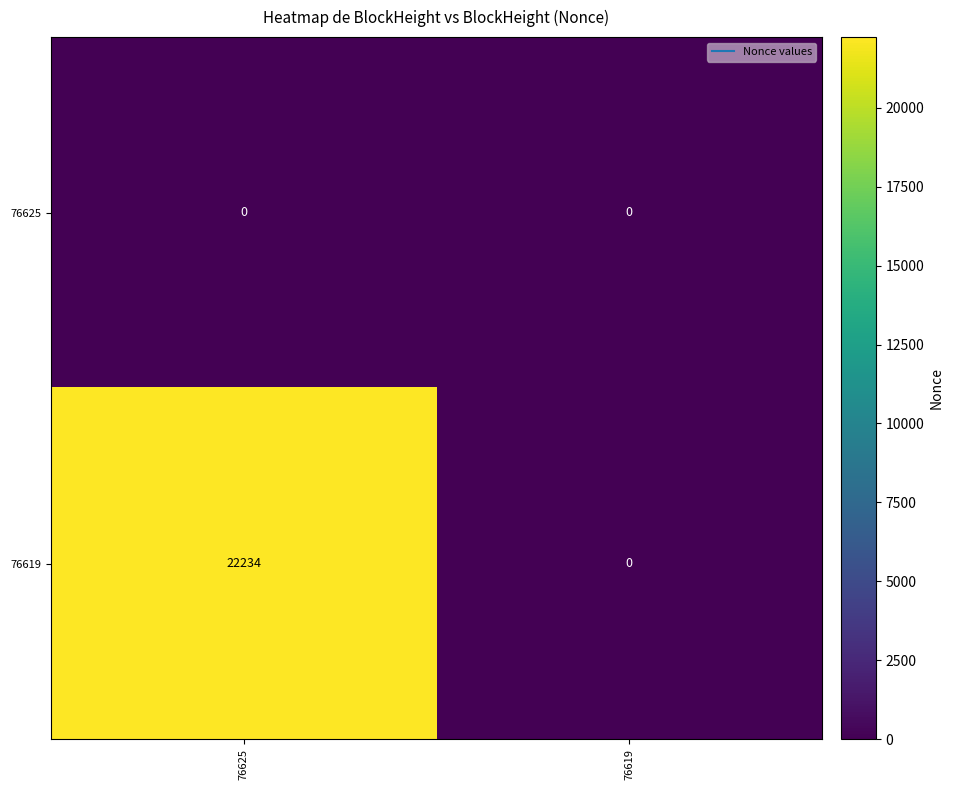

How many data points does each series have?

2